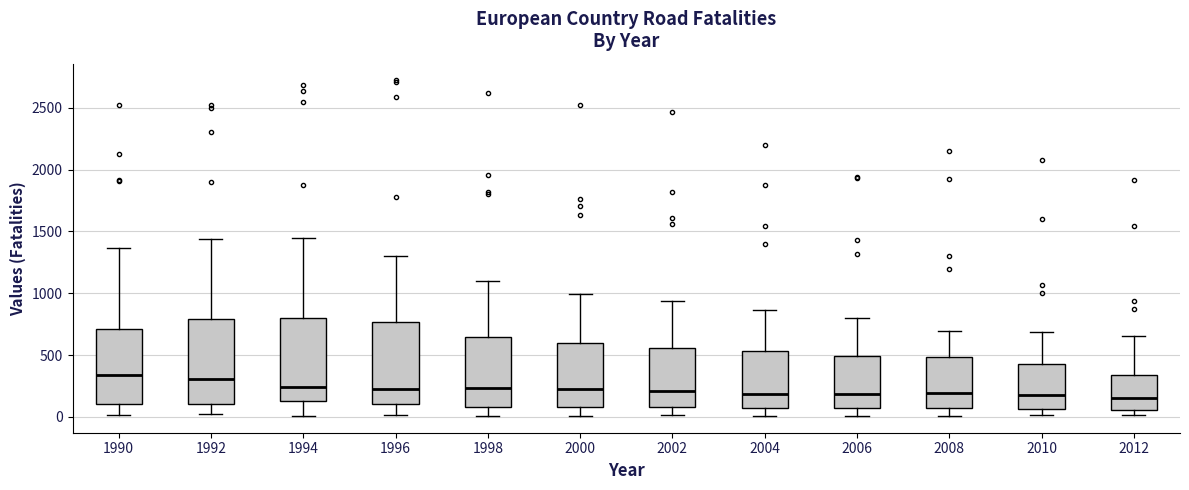

Reading left to right, read every box against the y-axis: the position of its median line, the range the box covers, and the ends of its whiskers. The values are not printed on the chart, so give them approximately, as read against the axis.

1990: median 350, box 100 to 700, whiskers 0 to 1350
1992: median 300, box 100 to 800, whiskers 0 to 1450
1994: median 250, box 150 to 800, whiskers 0 to 1450
1996: median 200, box 100 to 750, whiskers 0 to 1300
1998: median 250, box 100 to 650, whiskers 0 to 1100
2000: median 250, box 100 to 600, whiskers 0 to 1000
2002: median 200, box 100 to 550, whiskers 0 to 950
2004: median 200, box 50 to 550, whiskers 0 to 850
2006: median 200, box 50 to 500, whiskers 0 to 800
2008: median 200, box 50 to 500, whiskers 0 to 700
2010: median 150, box 50 to 450, whiskers 0 to 700
2012: median 150, box 50 to 350, whiskers 0 to 650